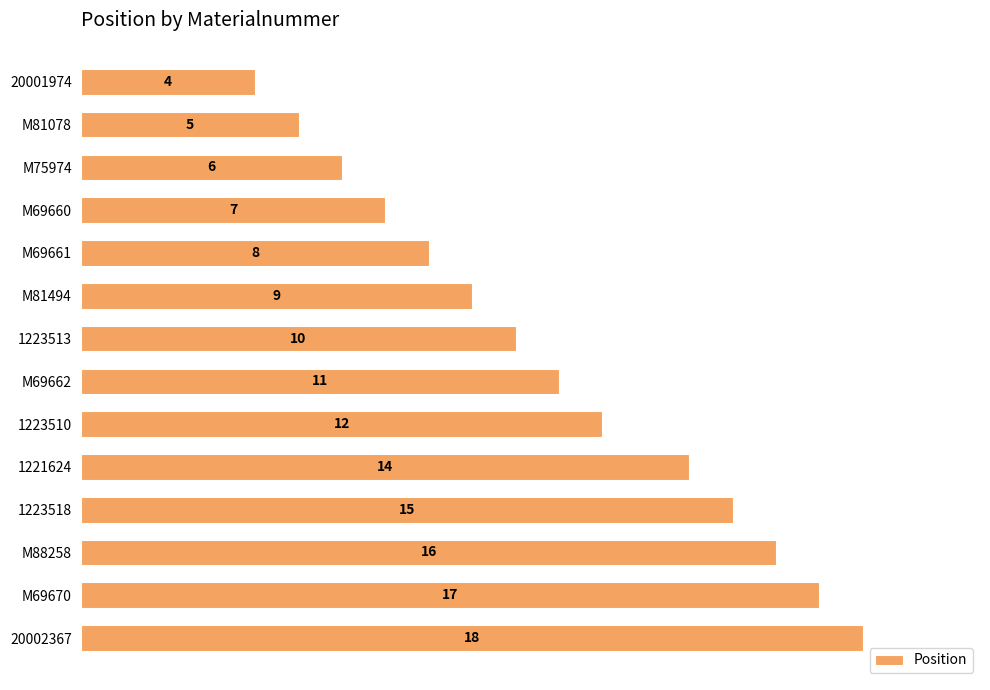

How many bars are there in total?

14